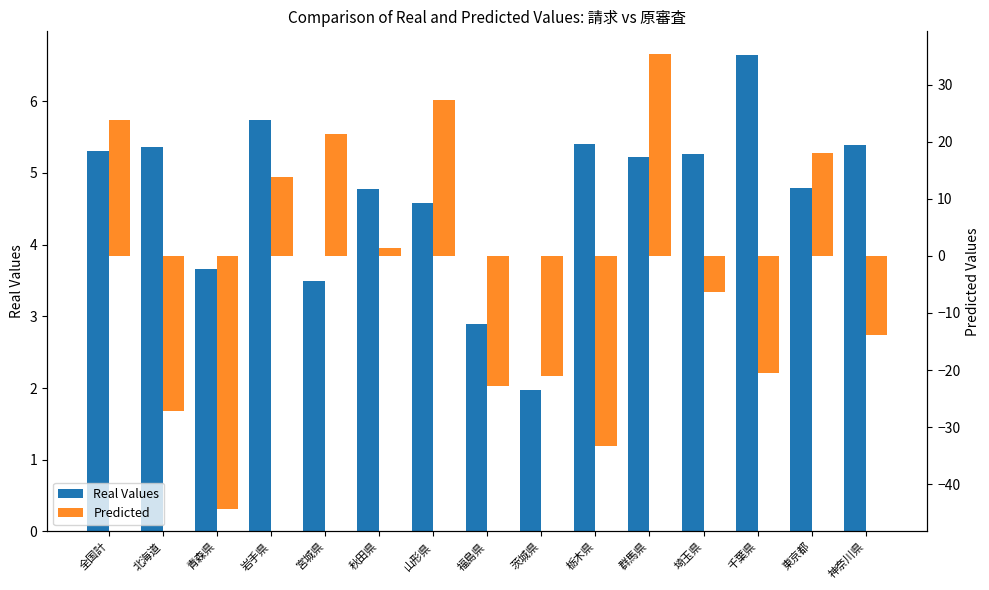

At 東京都, list the series in order from smallest to largest.

Real Values, Predicted